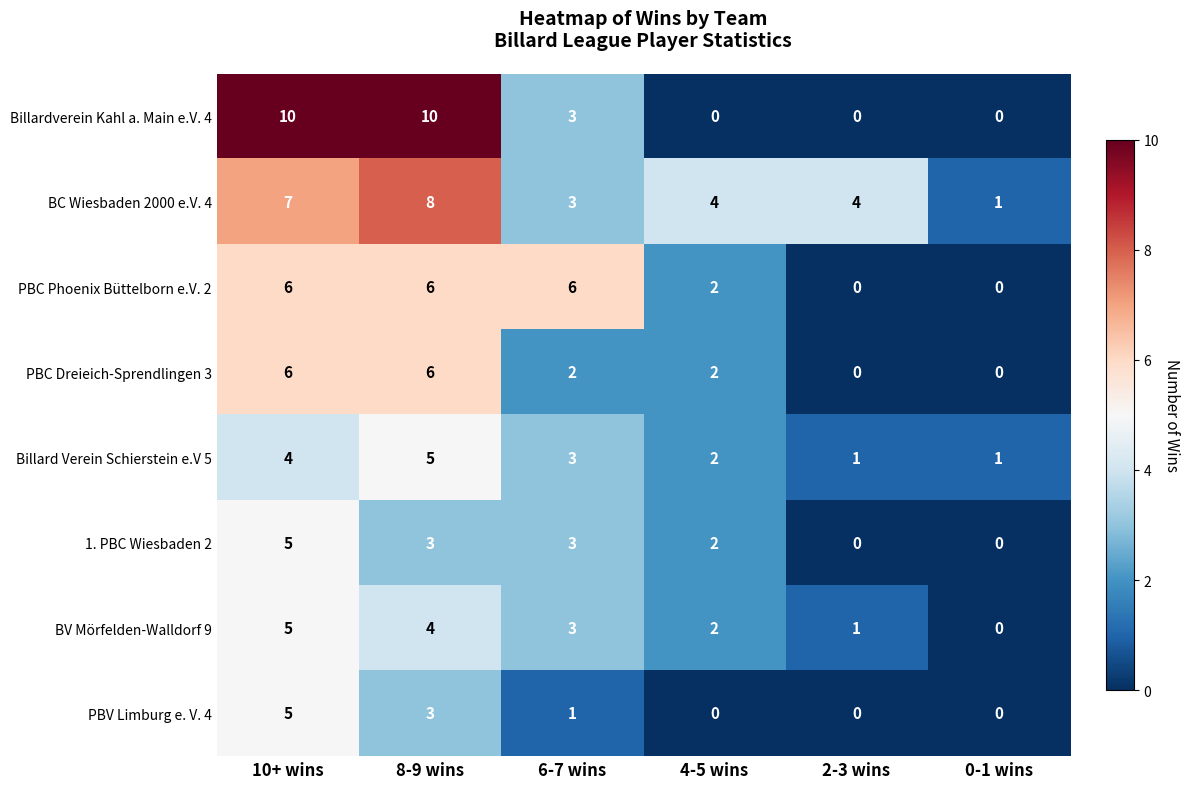

How many data points in Billardverein Kahl a. Main e.V. 4 are less than 3?

3